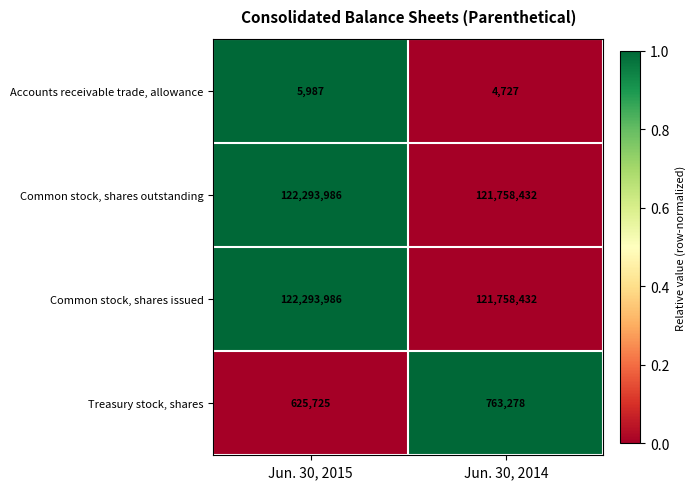

At which category does the chart reach its minimum across all series?

Jun. 30, 2014